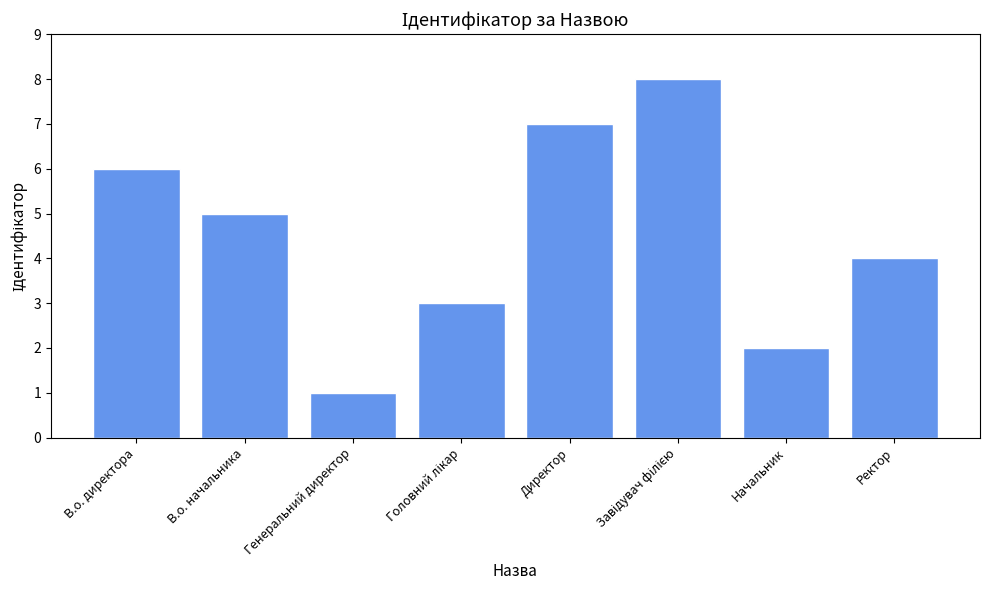

At which category does the chart reach its minimum across all series?

Генеральний директор